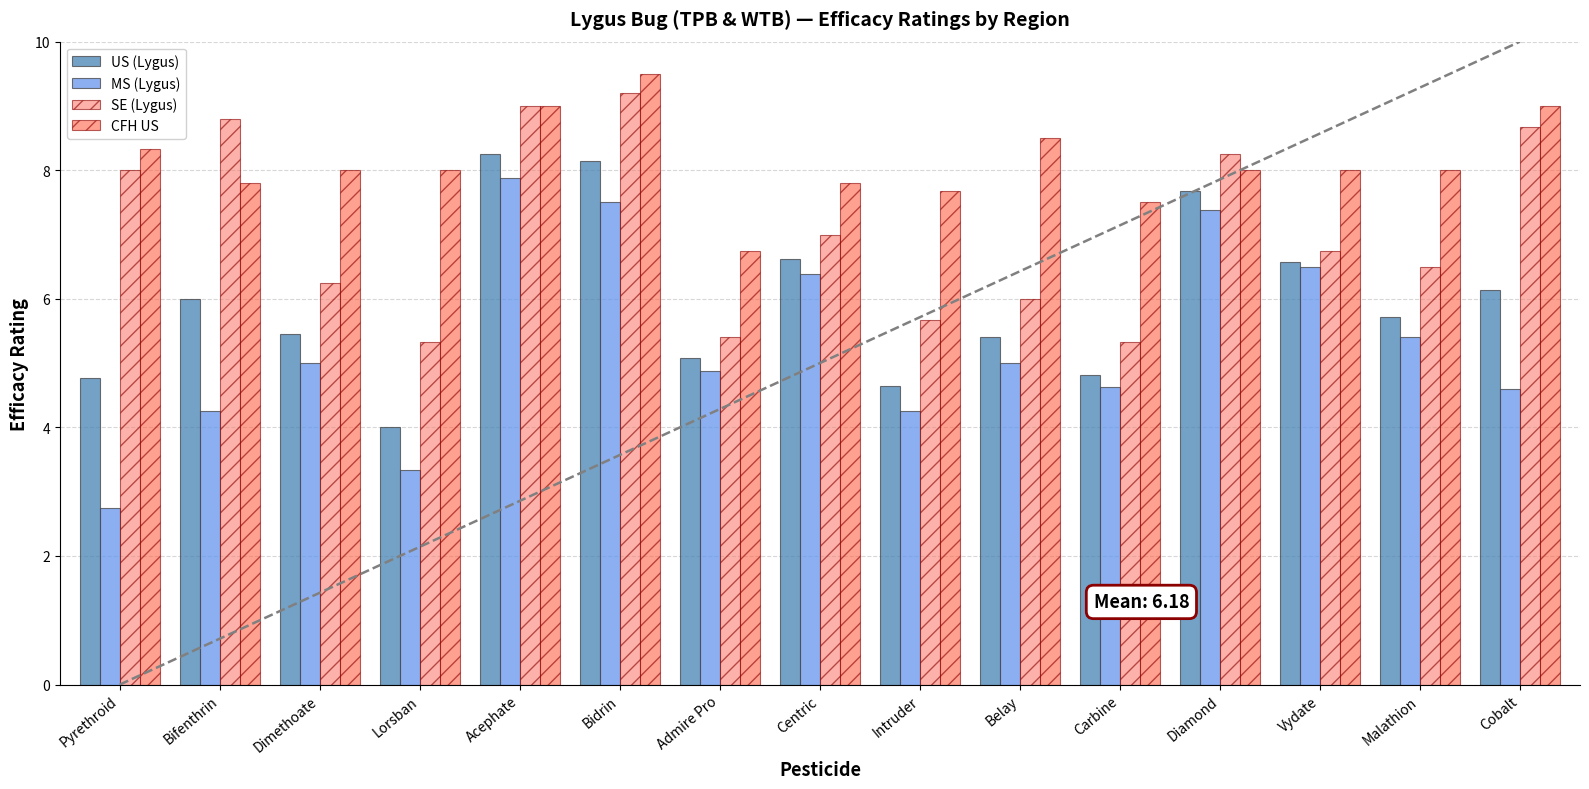

What is the value of the US (Lygus) bar at the 12th from the left?

7.7